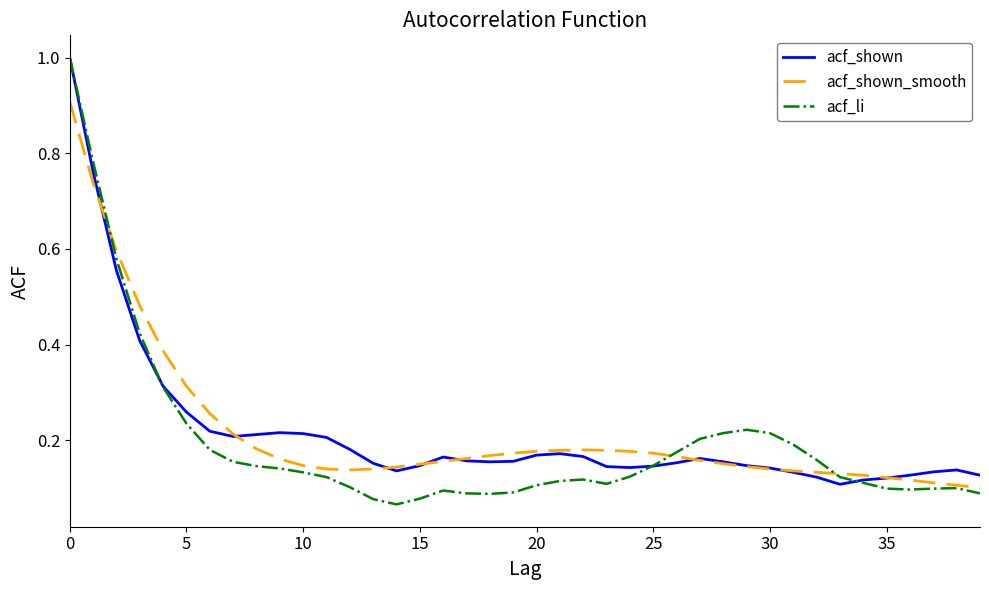

Which series has the widest spread of values?

acf_li